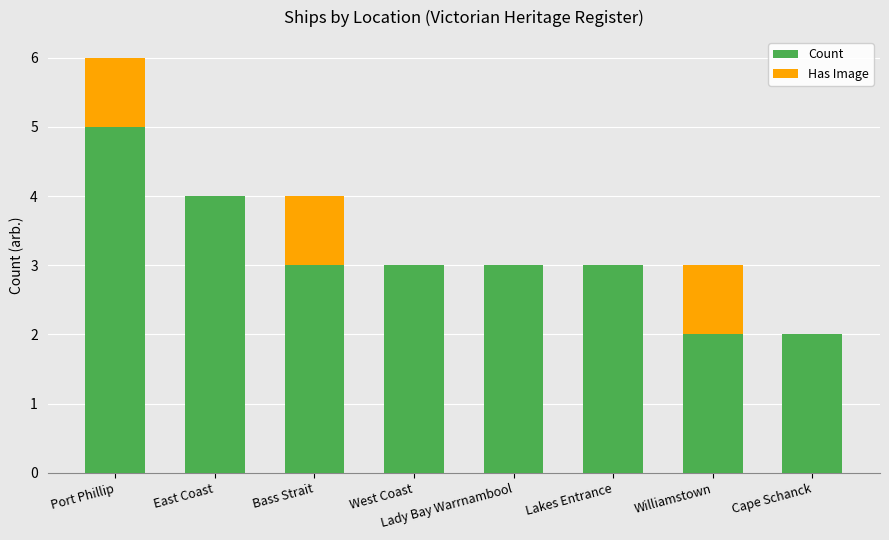

What are all the series names shown in the legend?

Count, Has Image